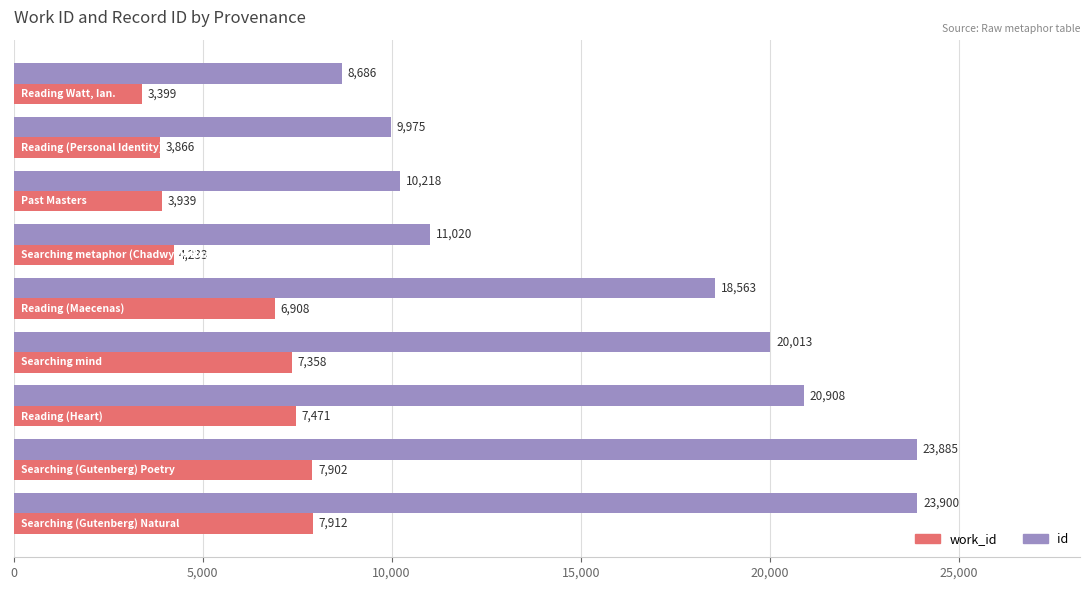

How many categories are shown in the chart?

9